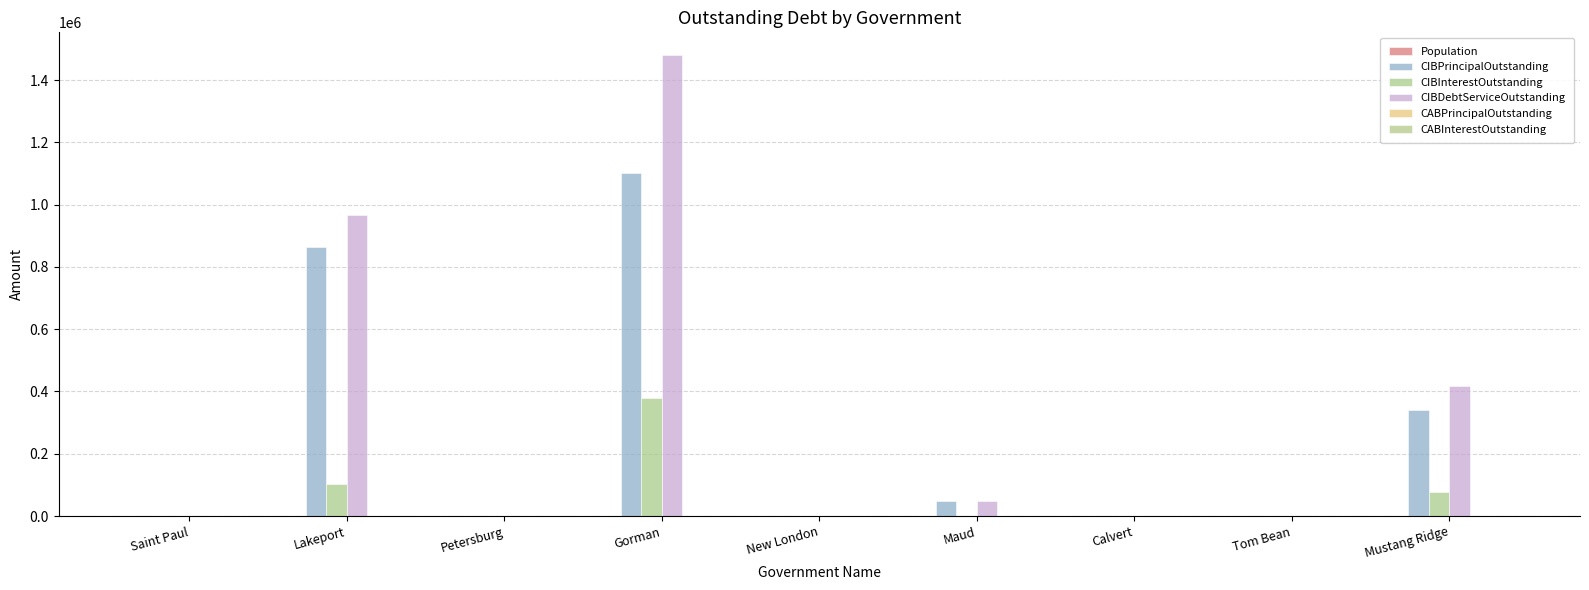

Which category has the highest value across all series?

Gorman